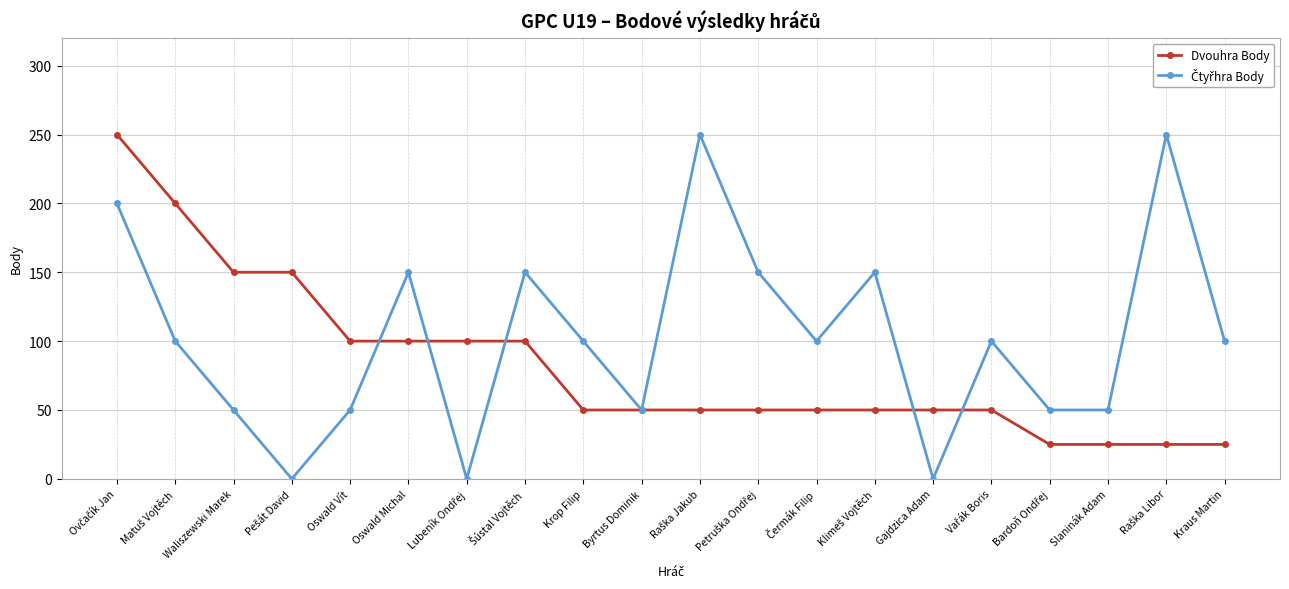

What value does the Dvouhra Body series have at Waliszewski Marek?

150